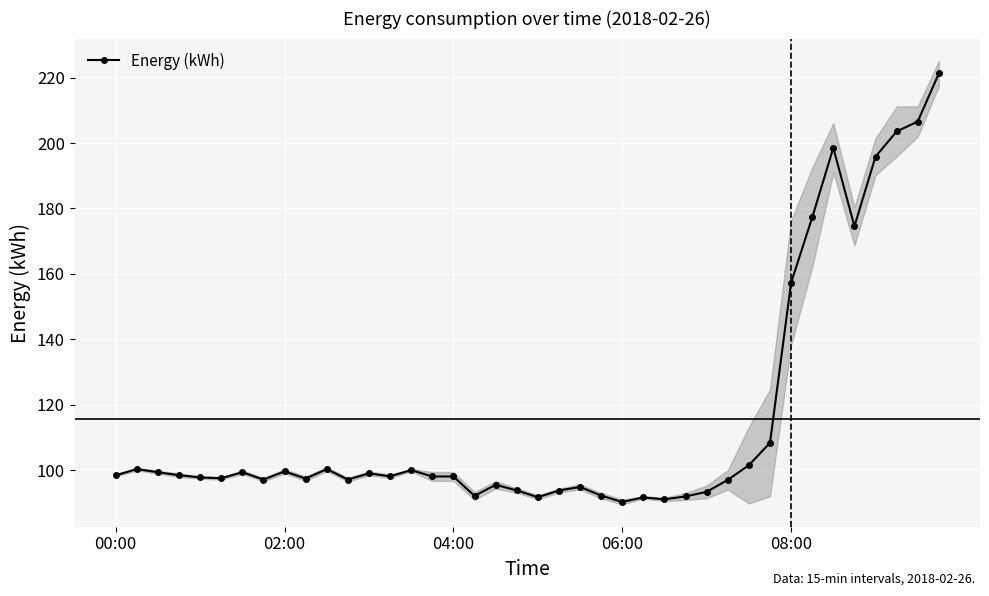

What is the highest value of the Energy (kWh) series?

221.3